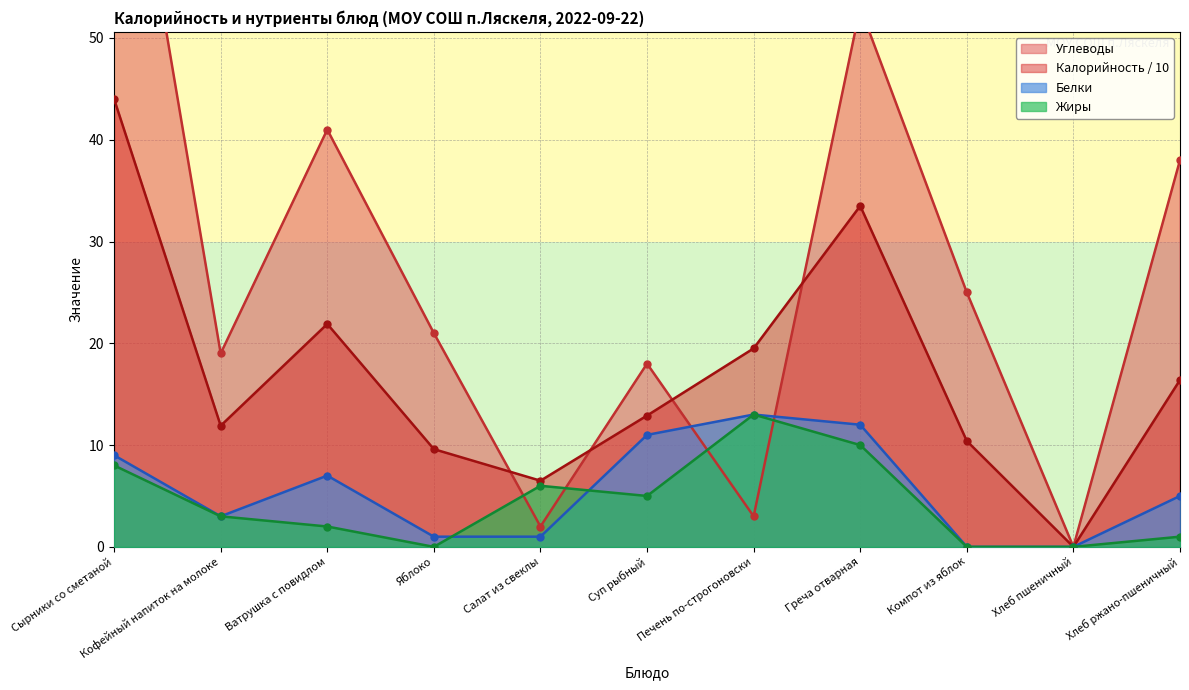

Between Ватрушка с повидлом and Яблоко, which is larger?

Ватрушка с повидлом